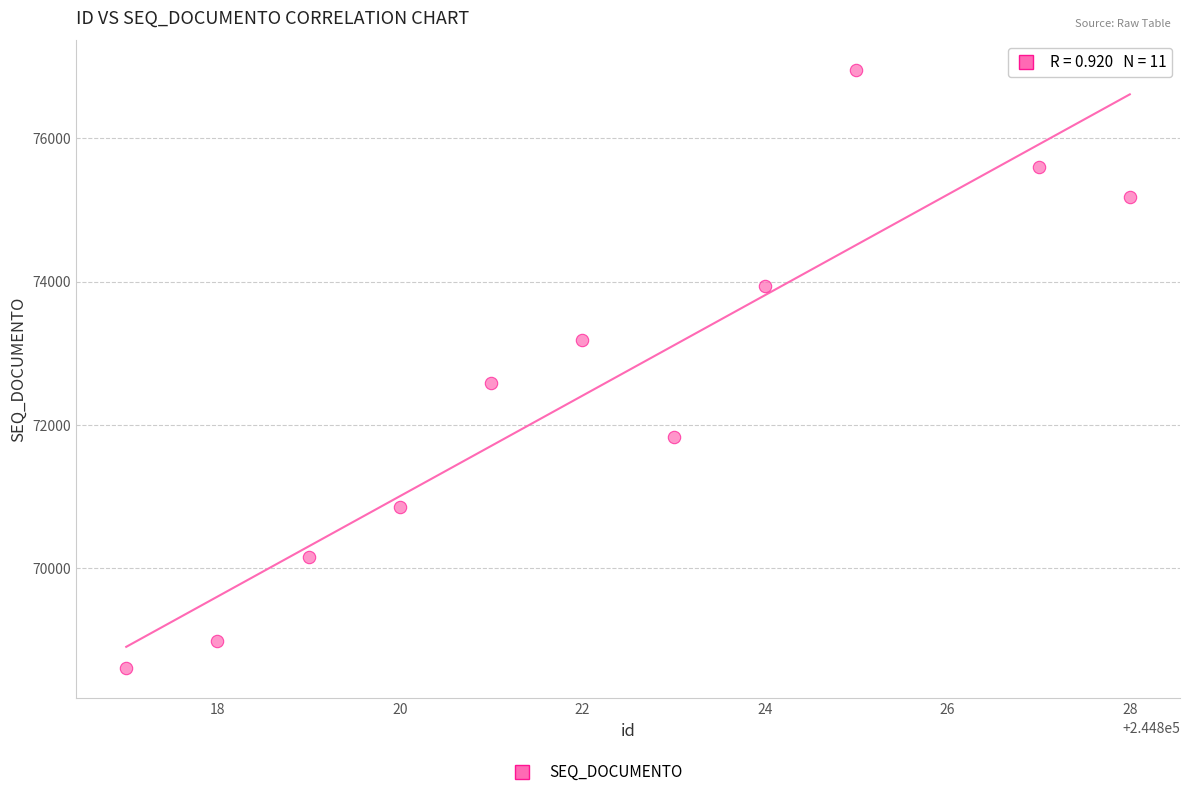

What Y value in the scatter plot is closest to 72776?

72582